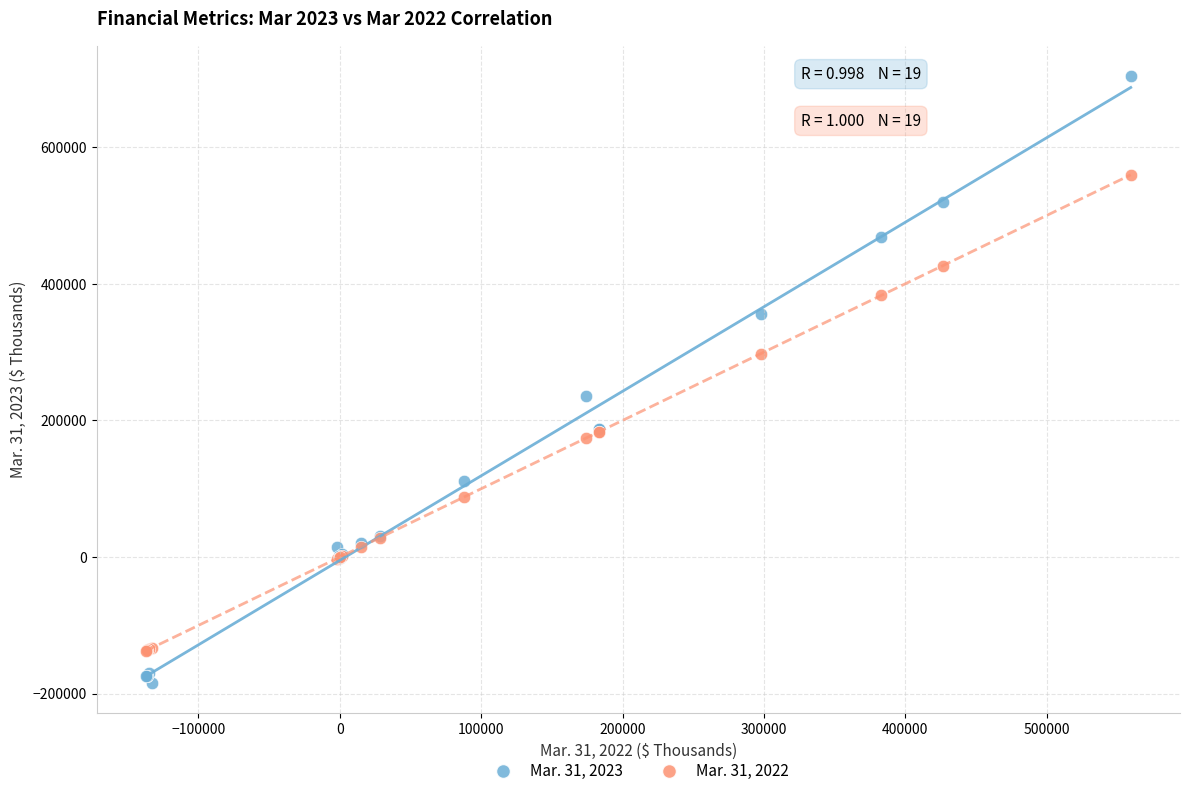

Which series reaches the minimum Y coordinate?

Mar. 31, 2023